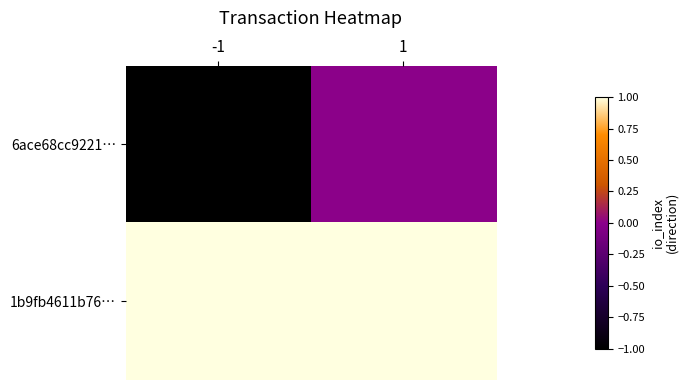

Between -1 and 1, which is larger?

1